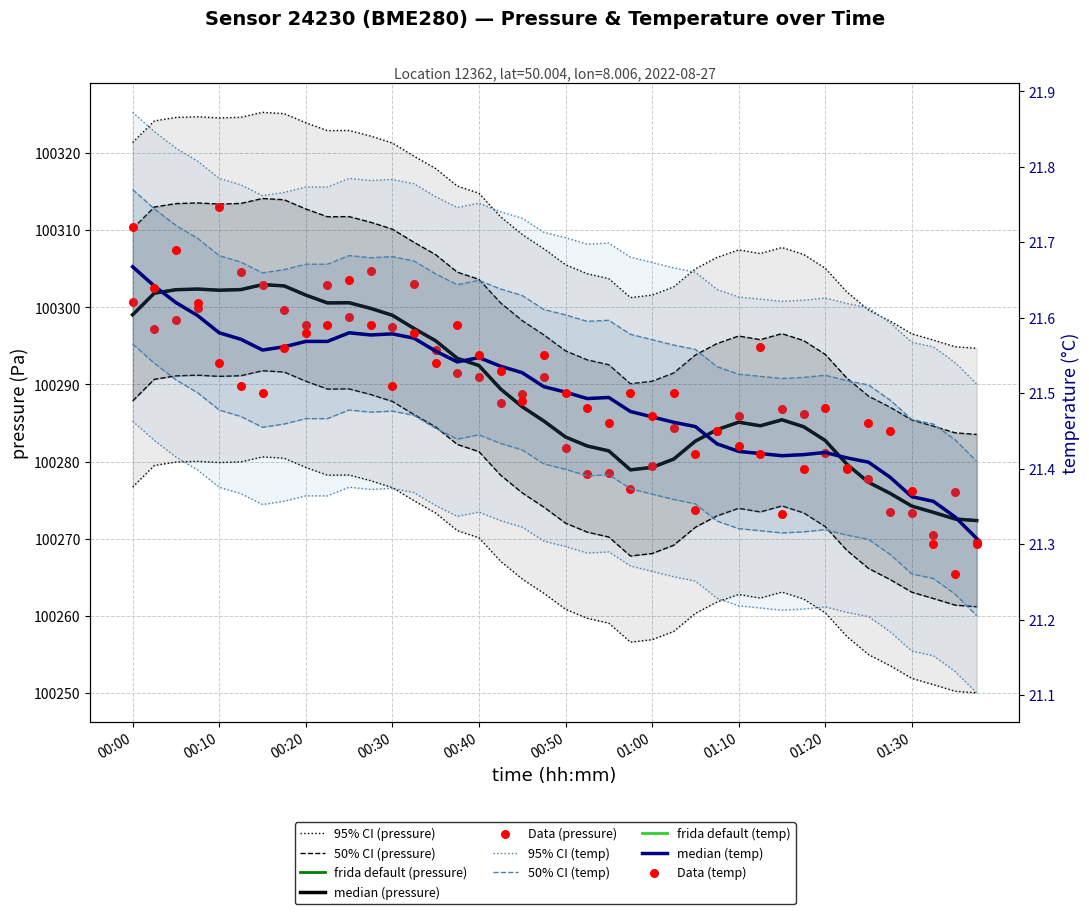

At which category is the sum across all series the highest?

00:10